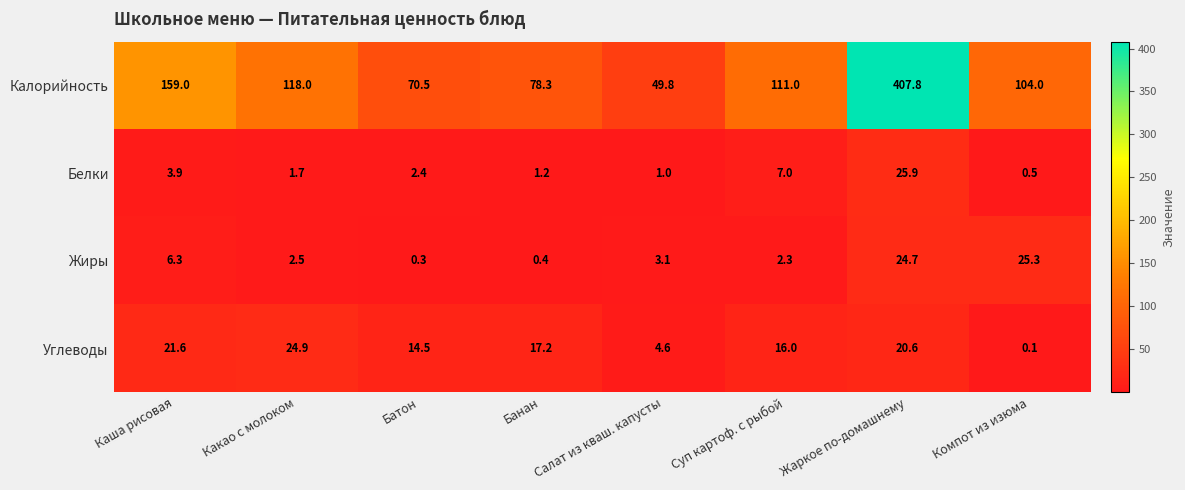

Rank the series at Батон from highest to lowest value.

Калорийность, Углеводы, Белки, Жиры